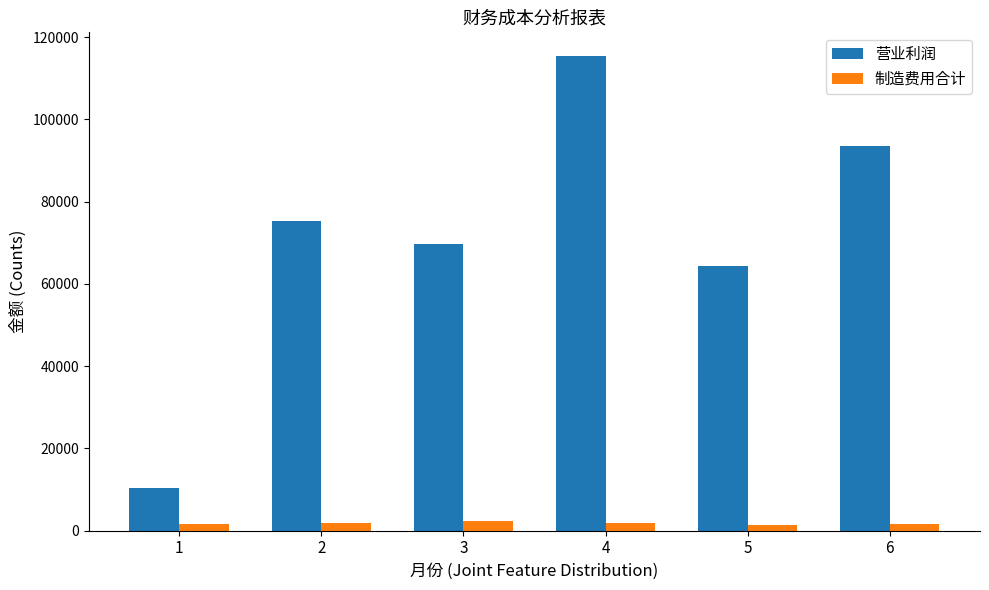

How many values in the 营业利润 series are below 75194?

3